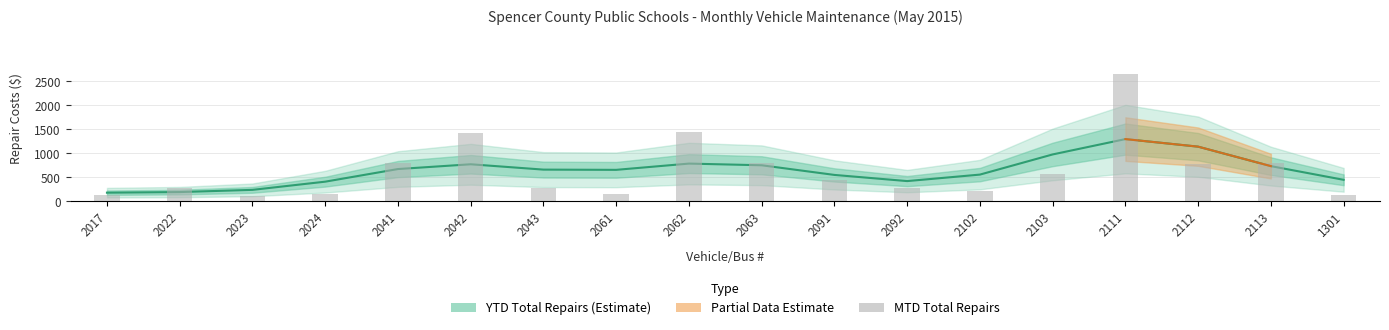

The value at 1301 is 136. True or false?

True